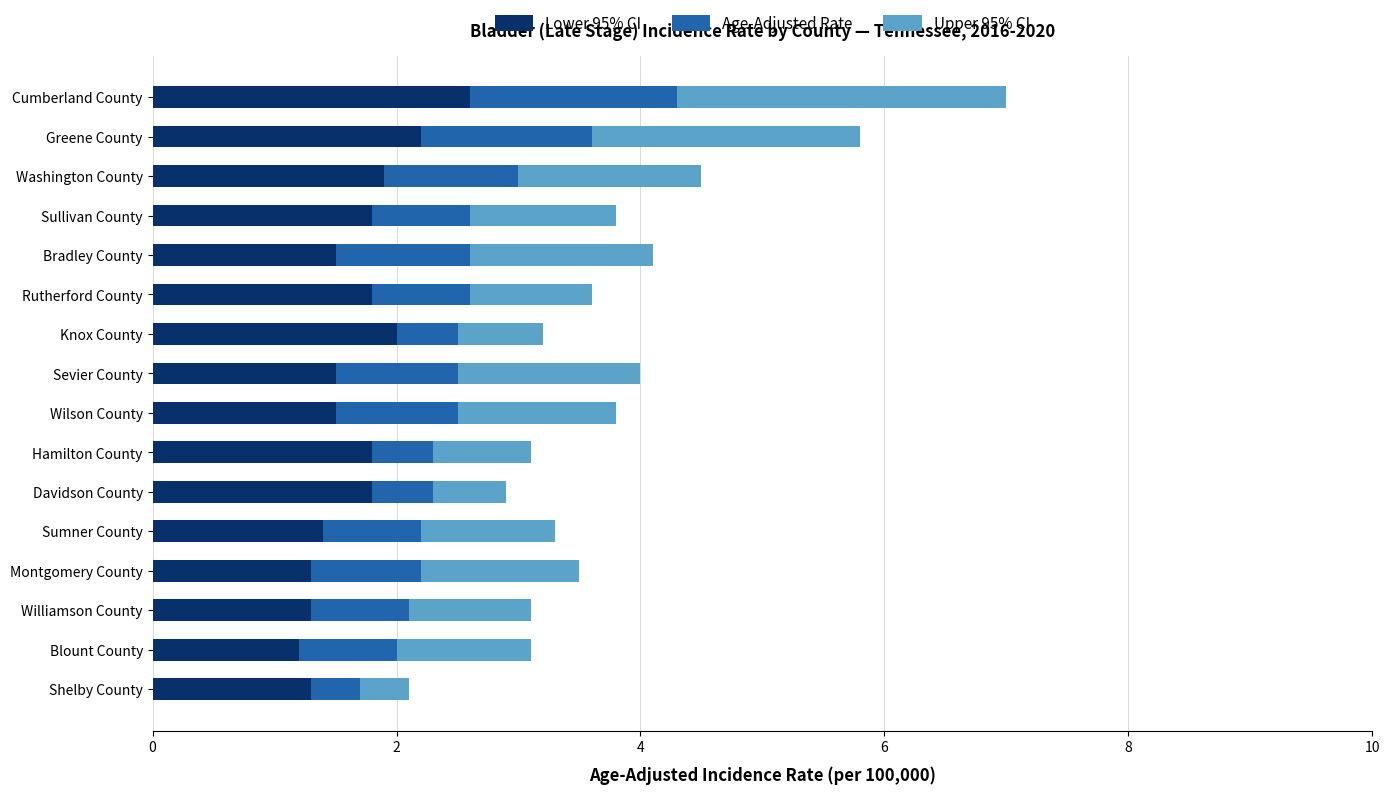

At which category is the sum across all series the highest?

Cumberland County